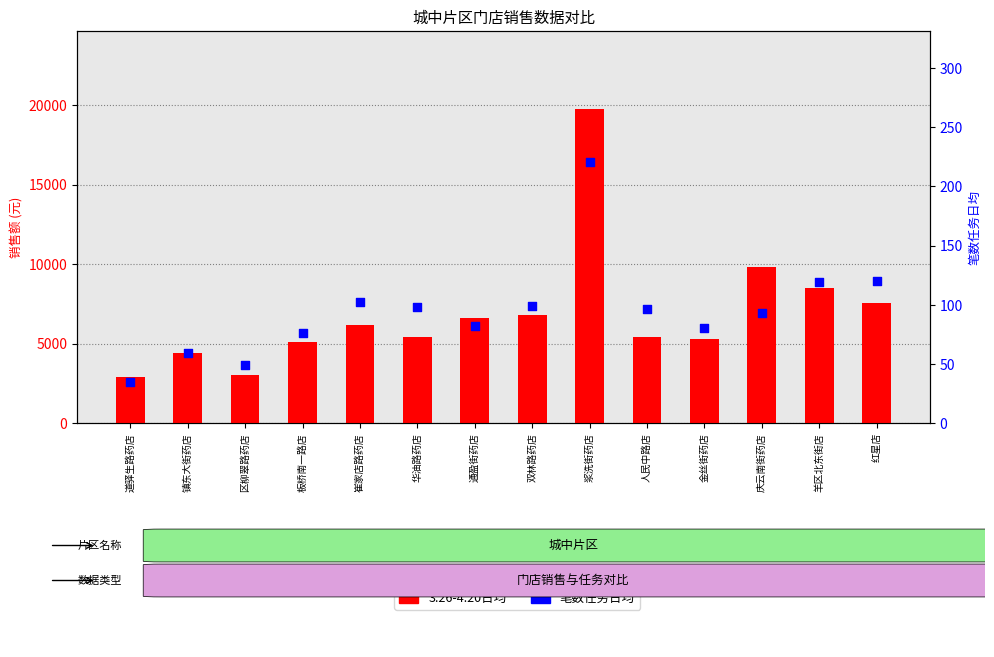

What is the total value across all series at 金丝街药店?

11572.0